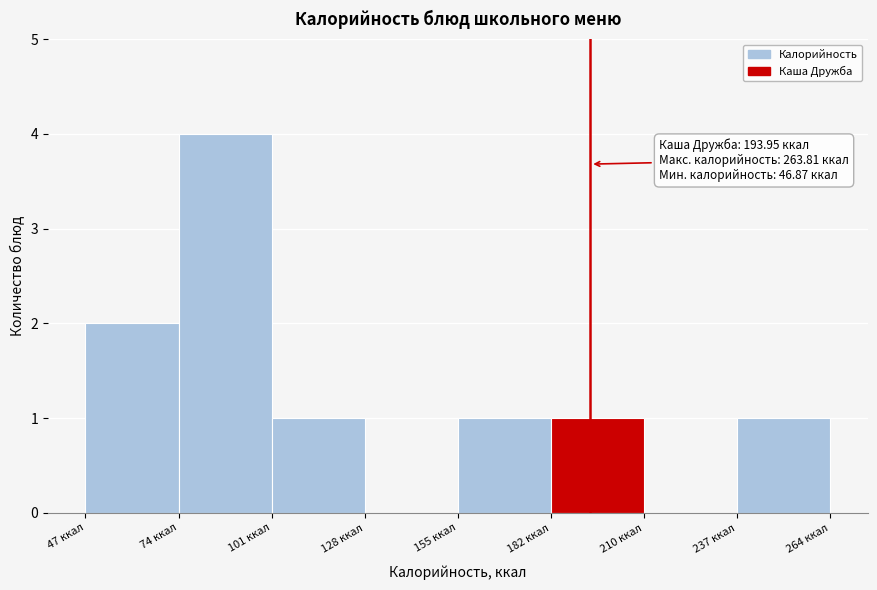

Which range on the x-axis has the tallest bar?

75 to 100